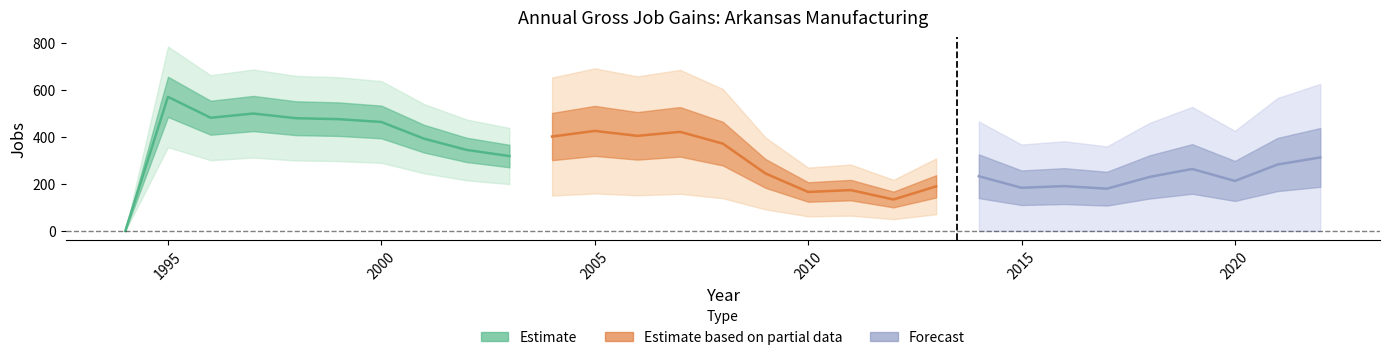

What is the difference between the Gross job gains values at 2005 and 2003?

107